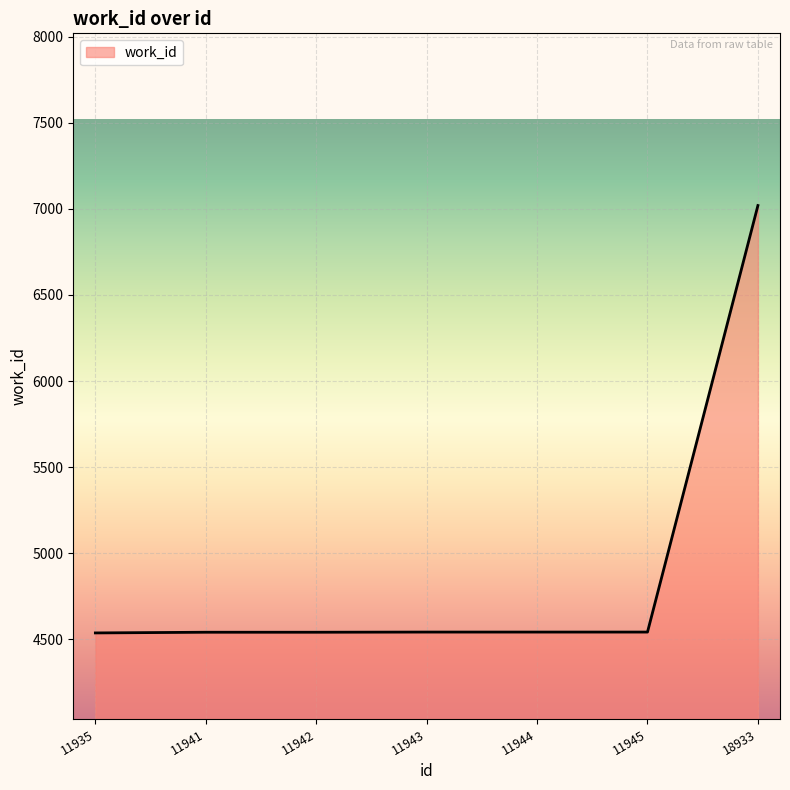

What is the difference between the values at 11942 and 11935?

4